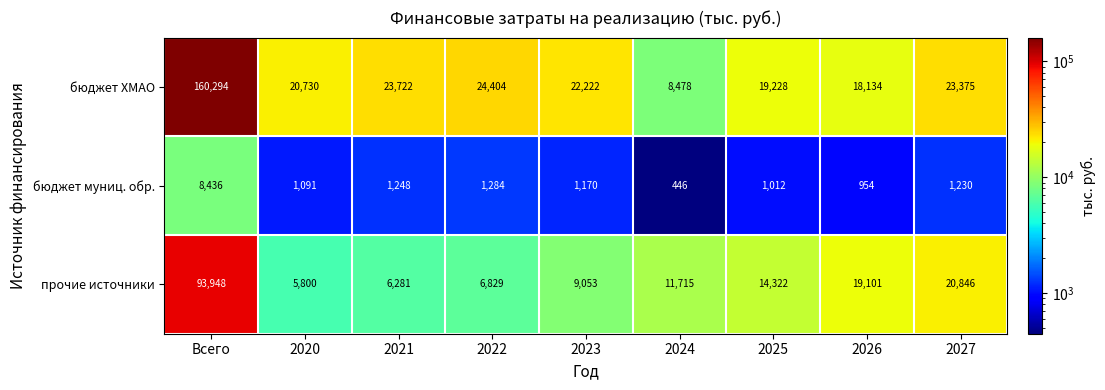

Is it true that прочие источники equals 6829 at 2022?

True